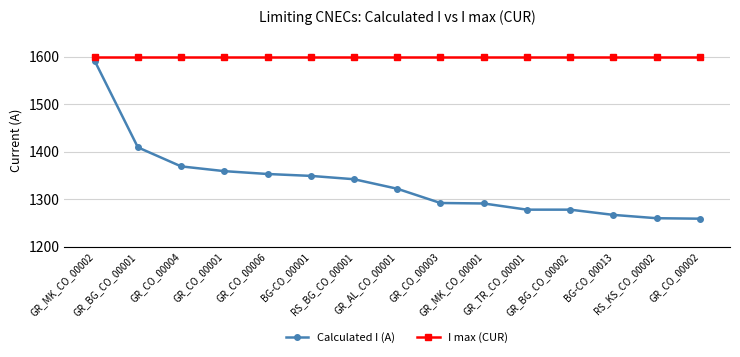

What value does the I max (CUR) series have at RS_KS_CO_00002?

1600